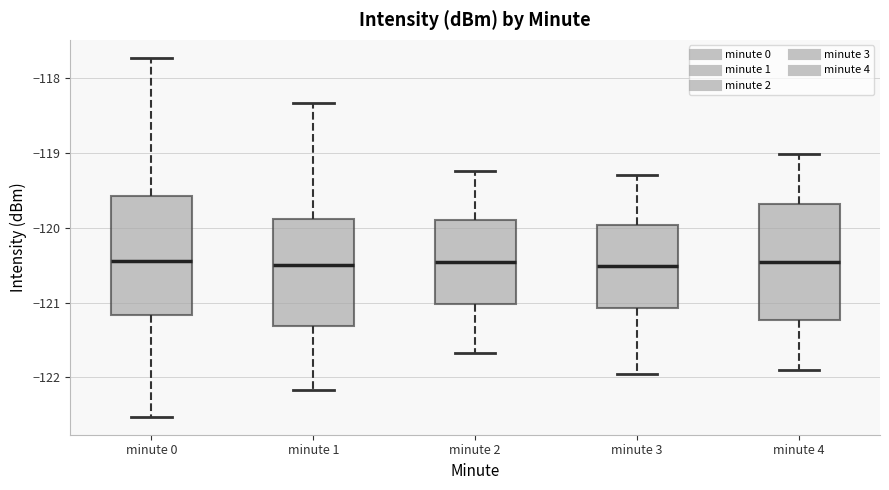

Reading left to right, transcribe this box plot: for each box, give where its median line is, the range the box spans, and where its two whiskers end, as read against the y-axis. The values are not printed on the chart, so give them approximately, as read against the axis.

minute 0: median -120.4, box -121.2 to -119.6, whiskers -122.5 to -117.7
minute 1: median -120.5, box -121.3 to -119.9, whiskers -122.2 to -118.3
minute 2: median -120.5, box -121.0 to -119.9, whiskers -121.7 to -119.2
minute 3: median -120.5, box -121.1 to -120.0, whiskers -122.0 to -119.3
minute 4: median -120.5, box -121.2 to -119.7, whiskers -121.9 to -119.0